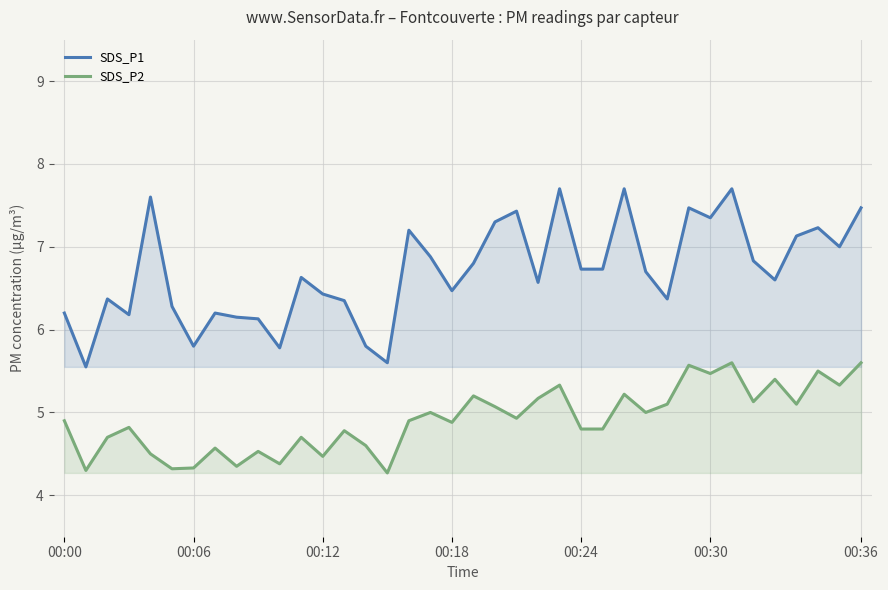

At how many categories does at least one series exceed 4?

38